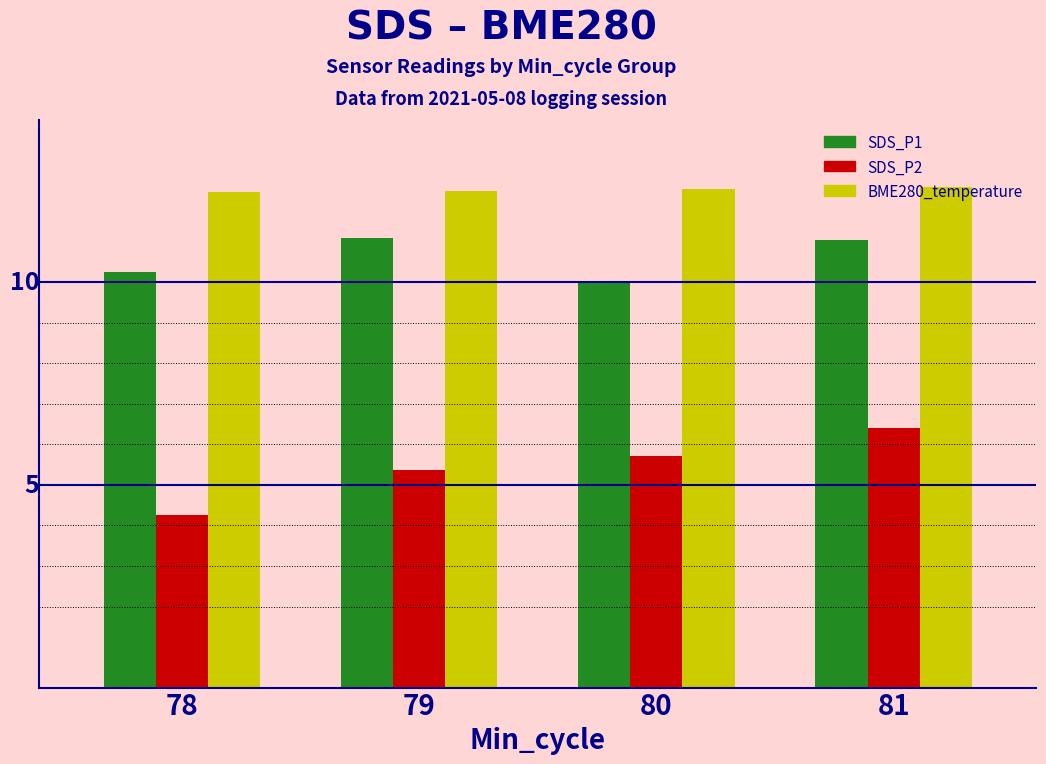

What is the difference between the maximum and minimum values in the SDS_P1 series?

1.1